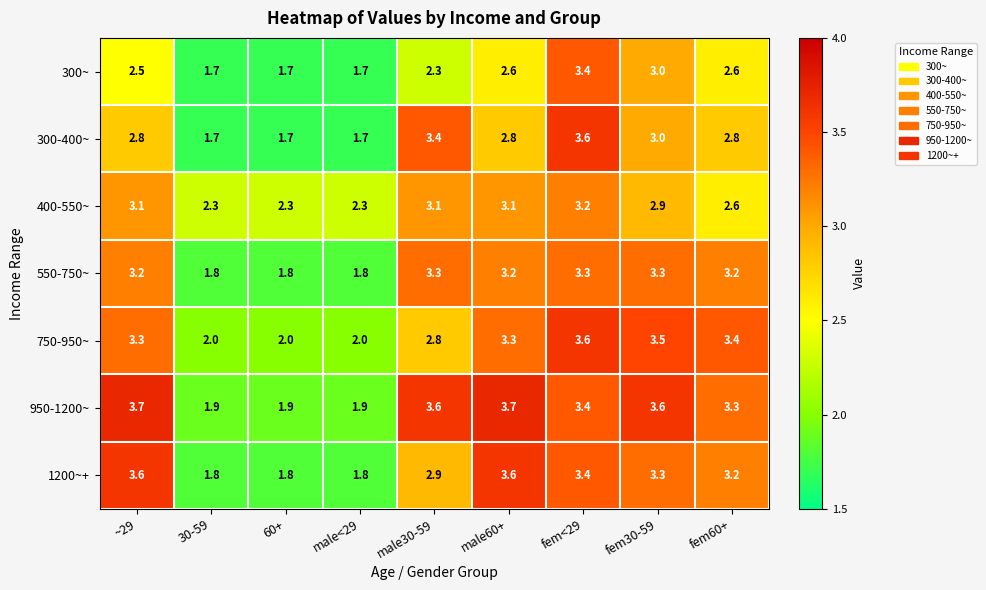

Count the number of categories in the chart.

9